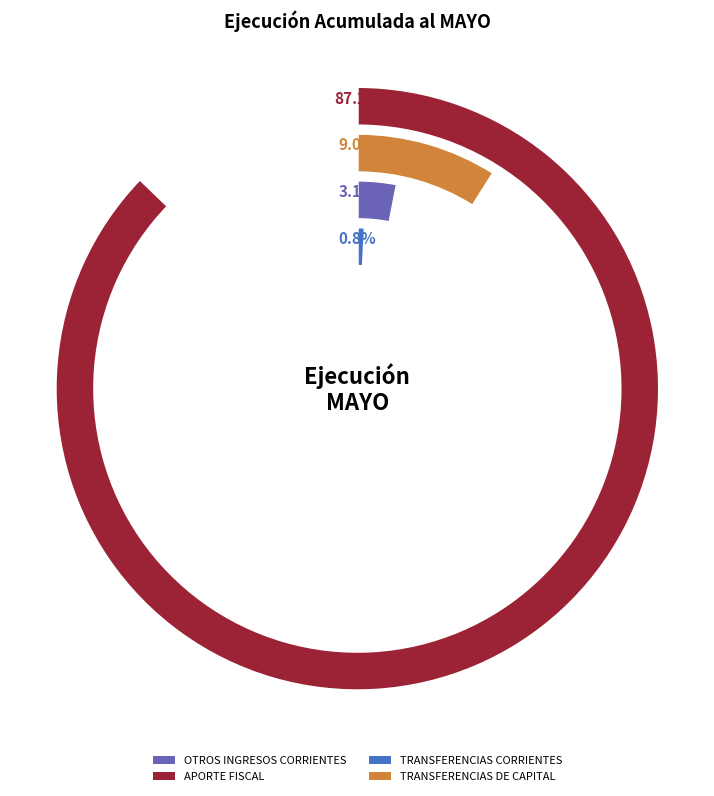

What is the smallest slice in the pie chart?

TRANSFERENCIAS CORRIENTES